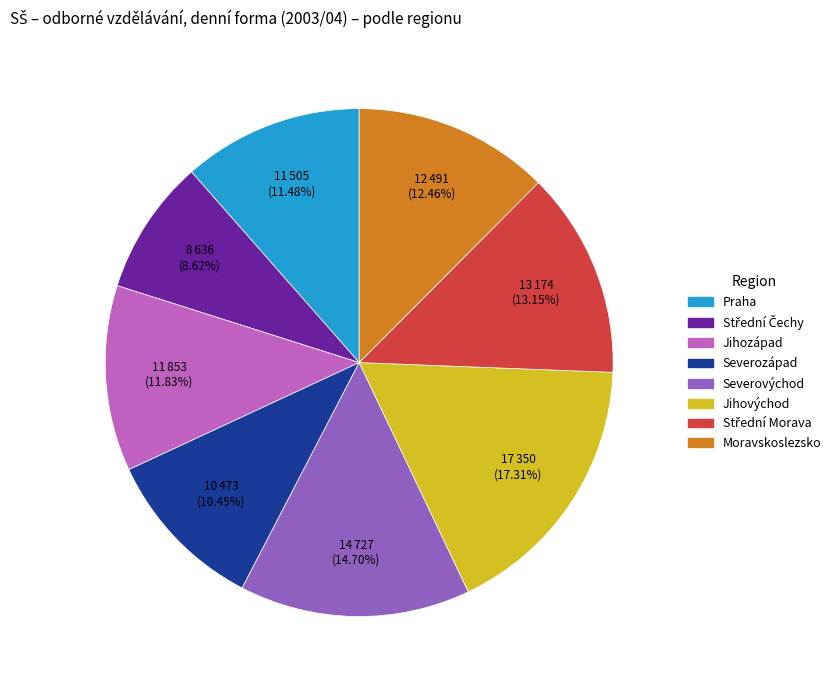

What is the ratio of the value at Jihozápad to the value at Severozápad?

1.1